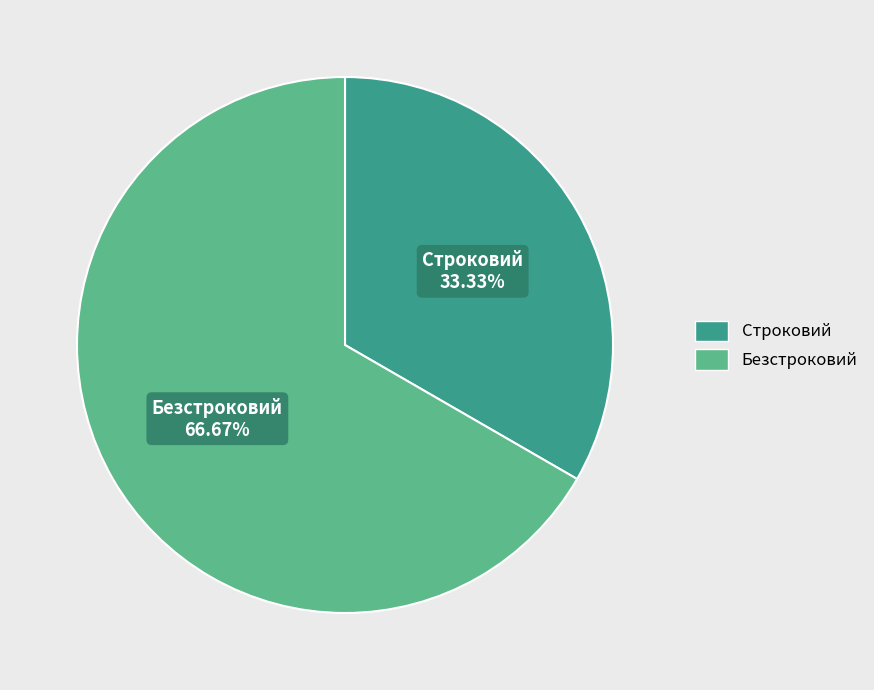

Approximately how many times larger is the value at Строковий compared to Безстроковий?

0.5